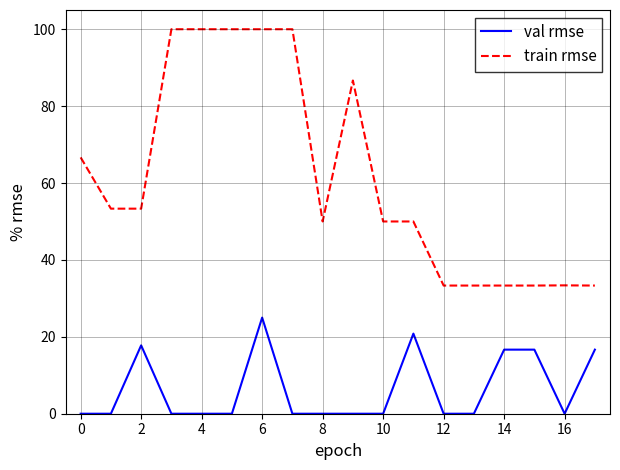

Rank the series by their average value, from highest to lowest.

train rmse, val rmse